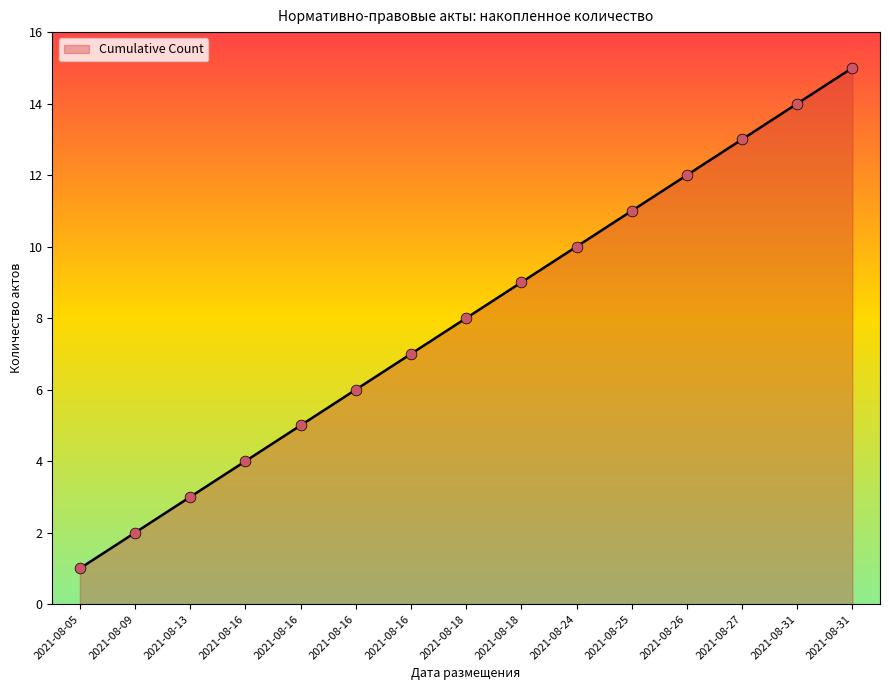

Between 2021-08-13 and 2021-08-24, which is larger?

2021-08-24